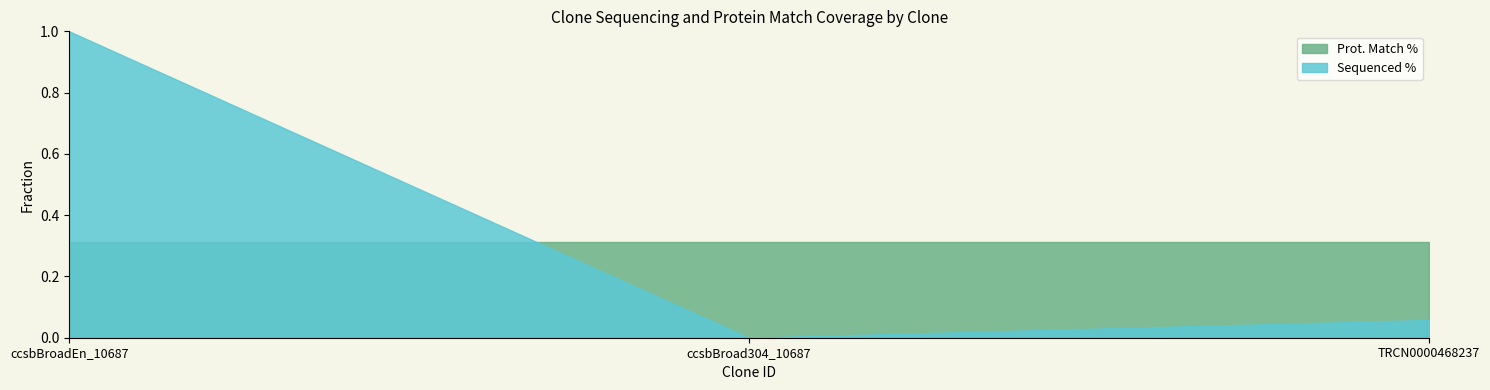

Rank the series at ccsbBroadEn_10687 from lowest to highest value.

Prot. Match %, Sequenced %